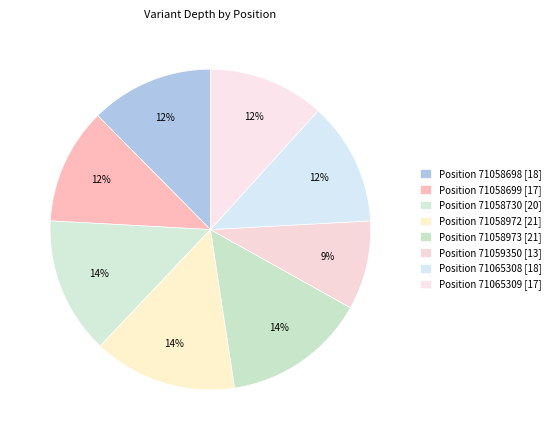

How many segments does this pie chart have?

8